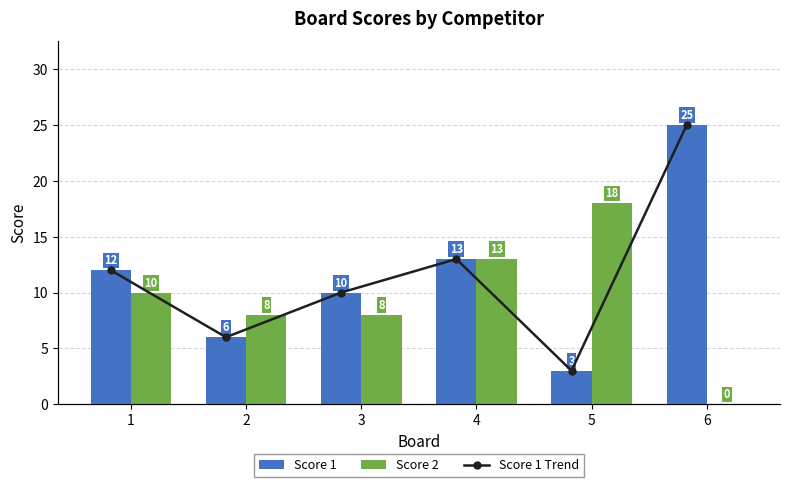

Rank the categories by Score 2 value from lowest to highest.

6, 2, 3, 1, 4, 5